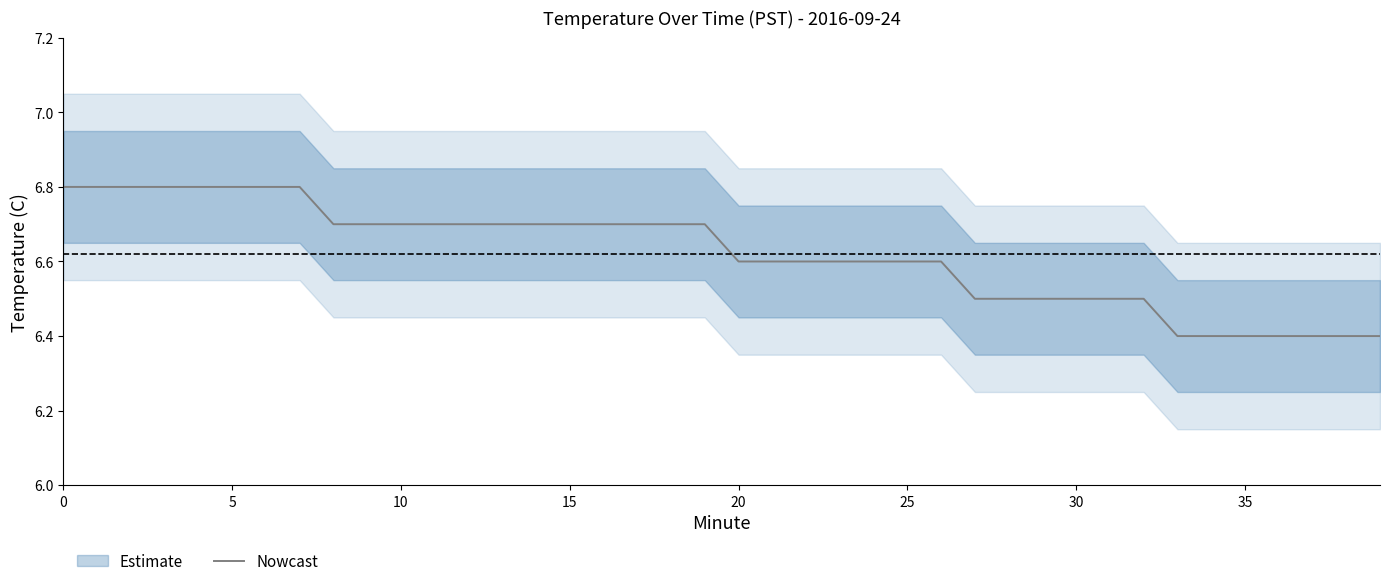

At which label is the value closest to 6?

33